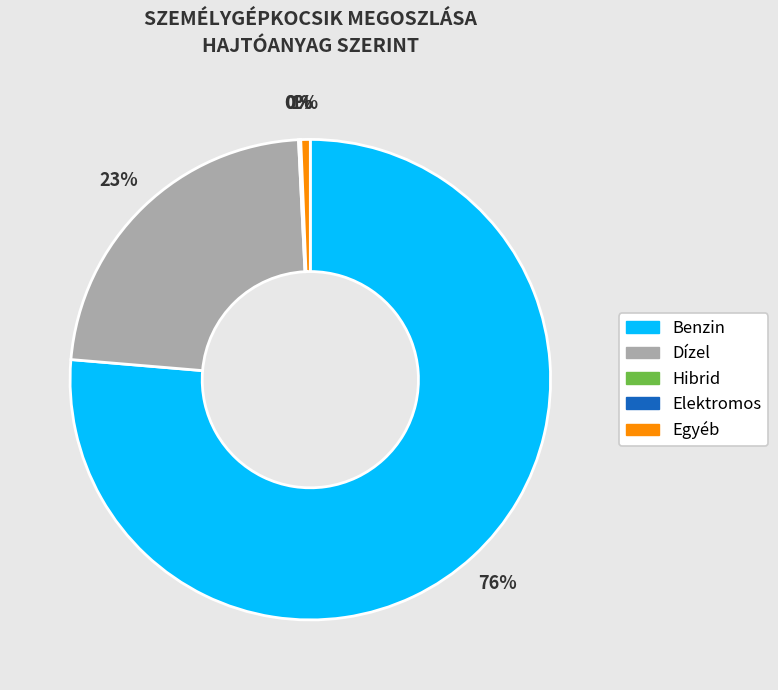

Which category accounts for the majority?

Benzin